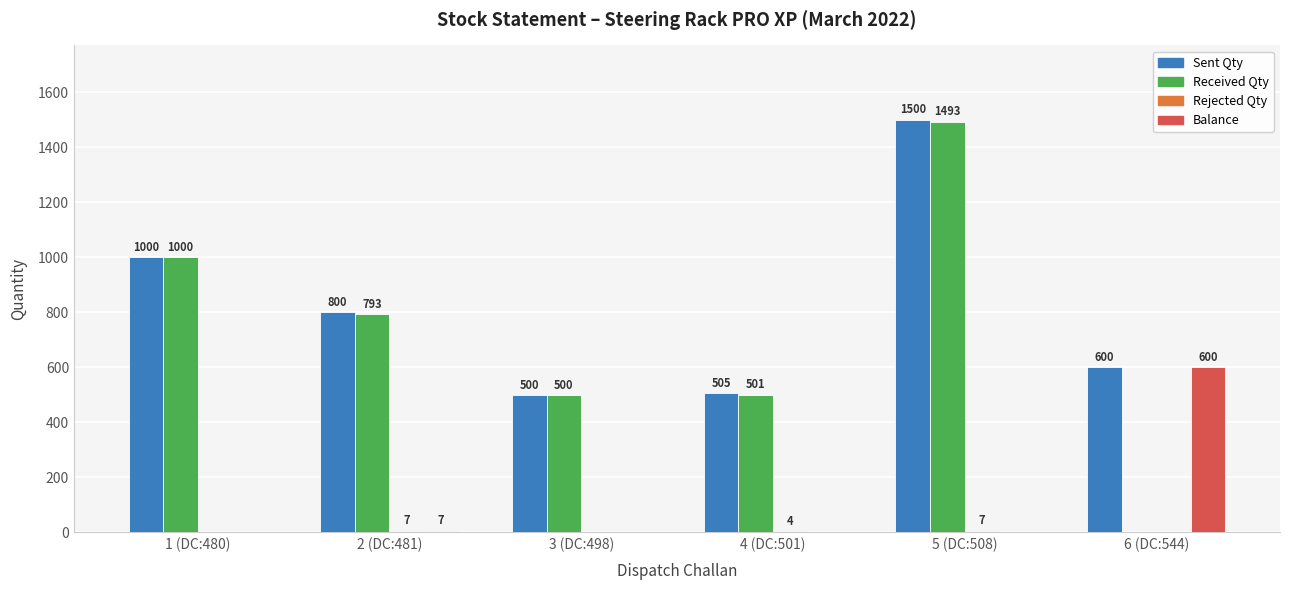

The value of Received Qty at 3 (DC:498) is 500. True or false?

True